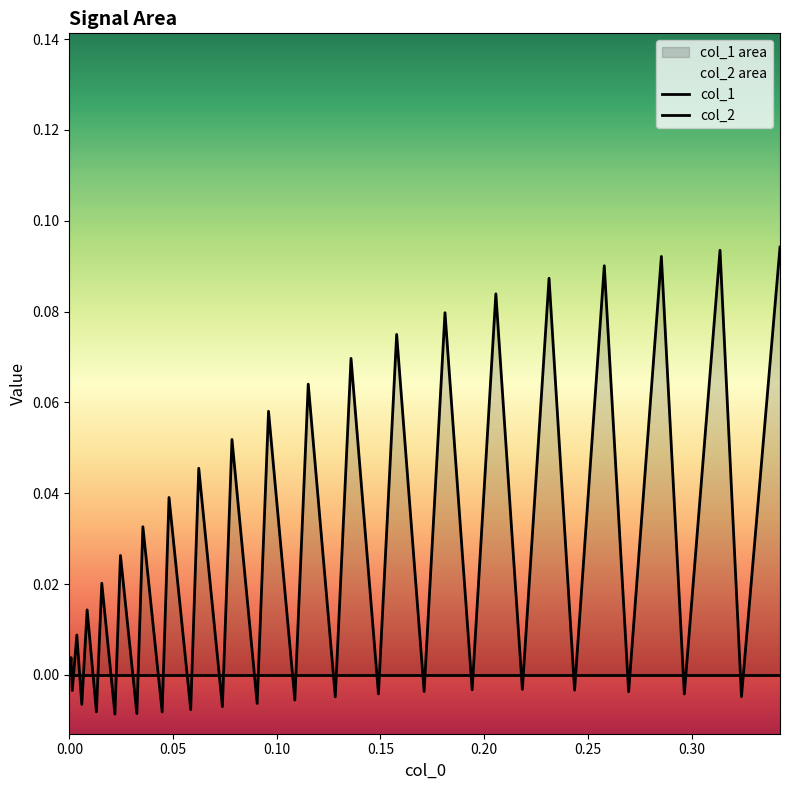

Is the value of col_1 at 11 greater than the value of col_2 at 24?

Yes